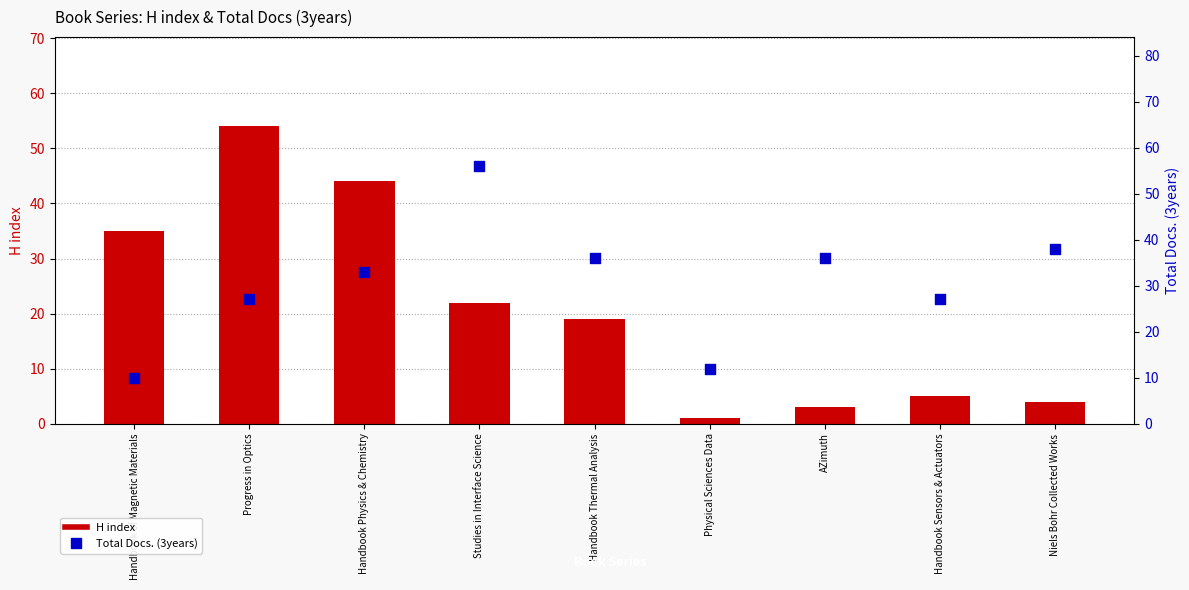

Which series reaches the maximum Y coordinate?

Total Docs. (3years)